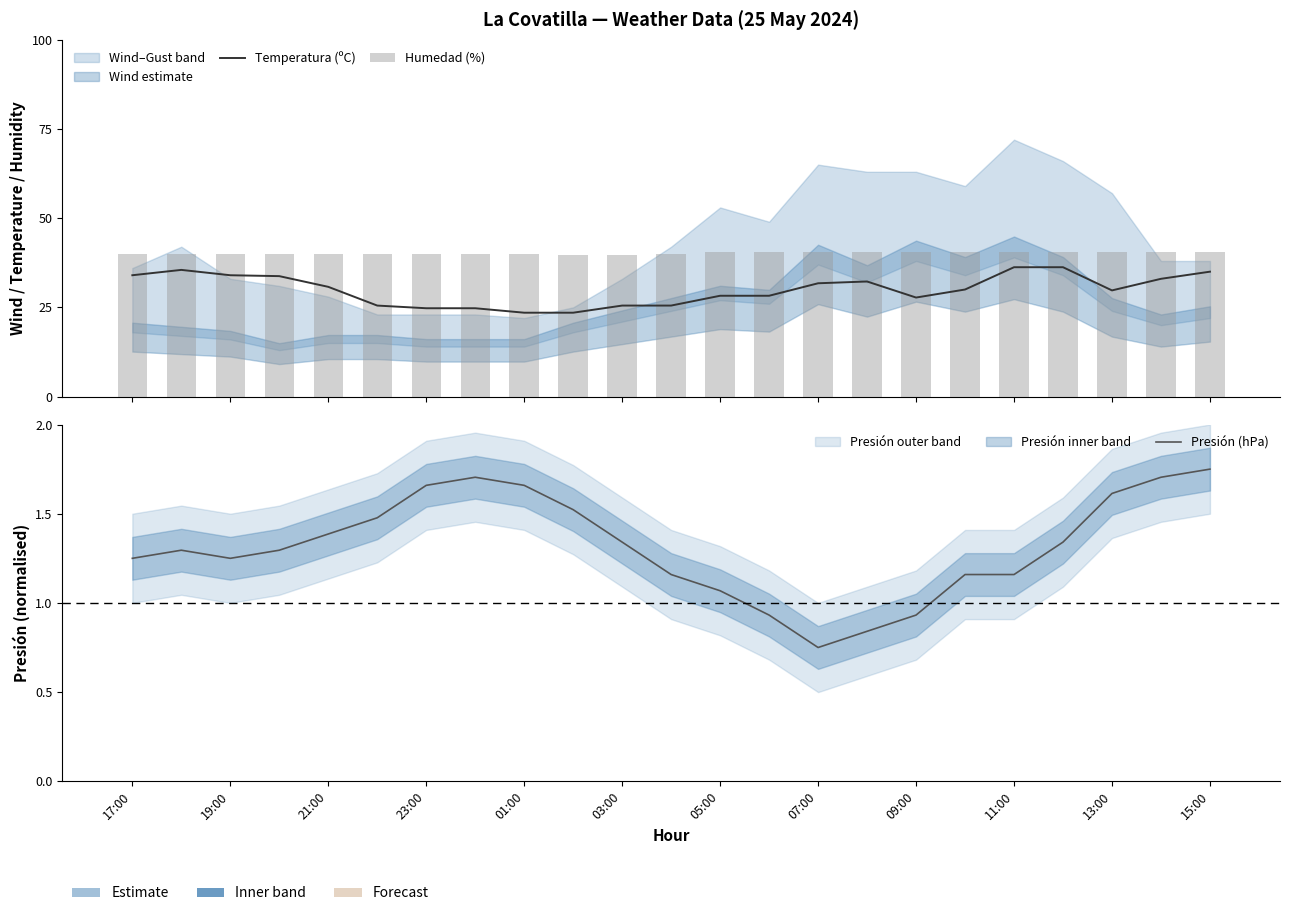

At which label does Temperatura (ºC) first exceed 30?

17:00